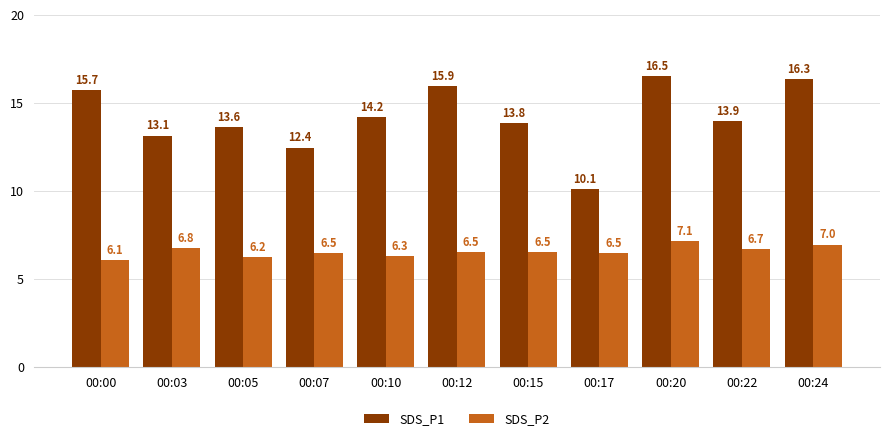

What is the difference between the maximum and second lowest values in the SDS_P2 series?

0.9